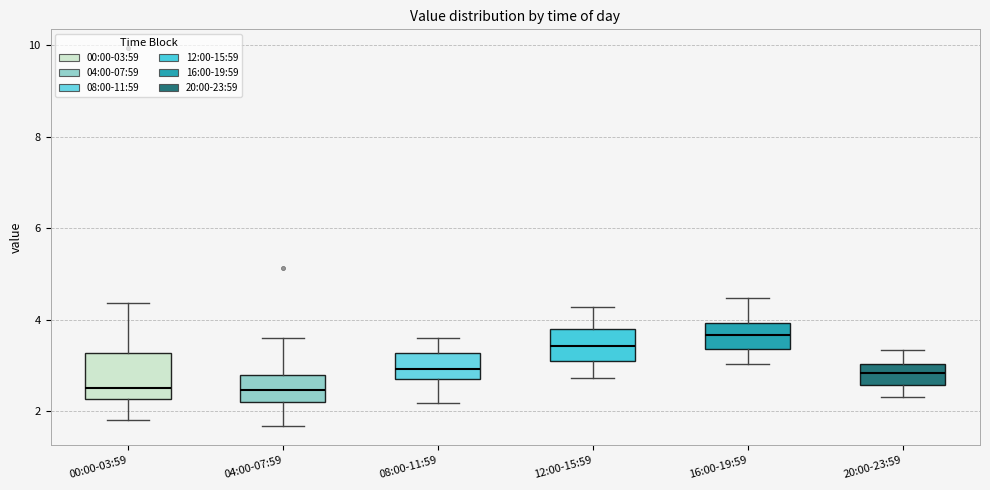

Where is the upper edge of the box for 20:00-23:59 on the y-axis? The values are not printed on the chart, so give them approximately, as read against the axis.

3.0